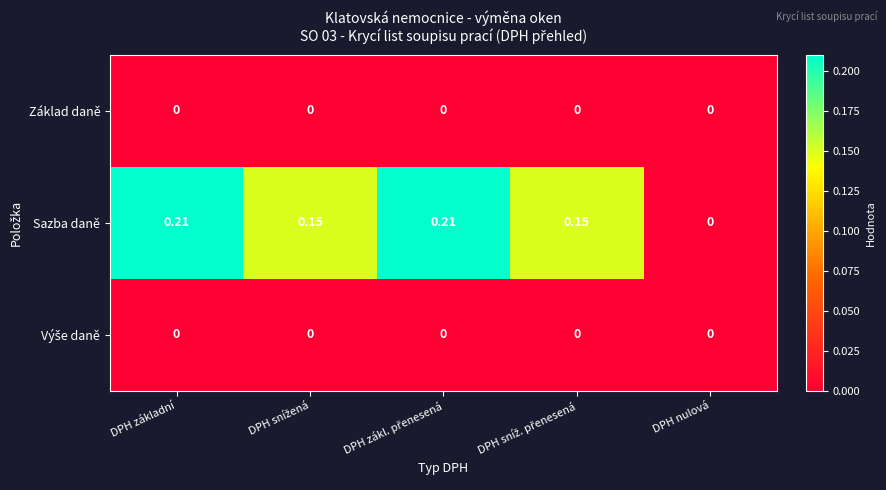

Which series has the largest total across all categories?

Sazba daně